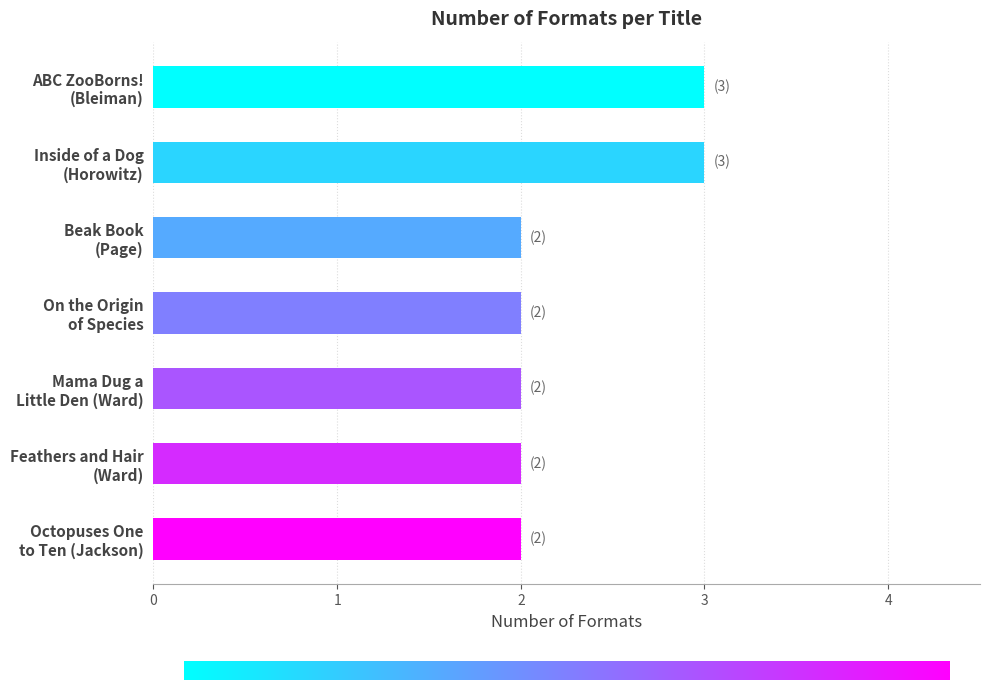

Does the chart contain stacked bars?

No